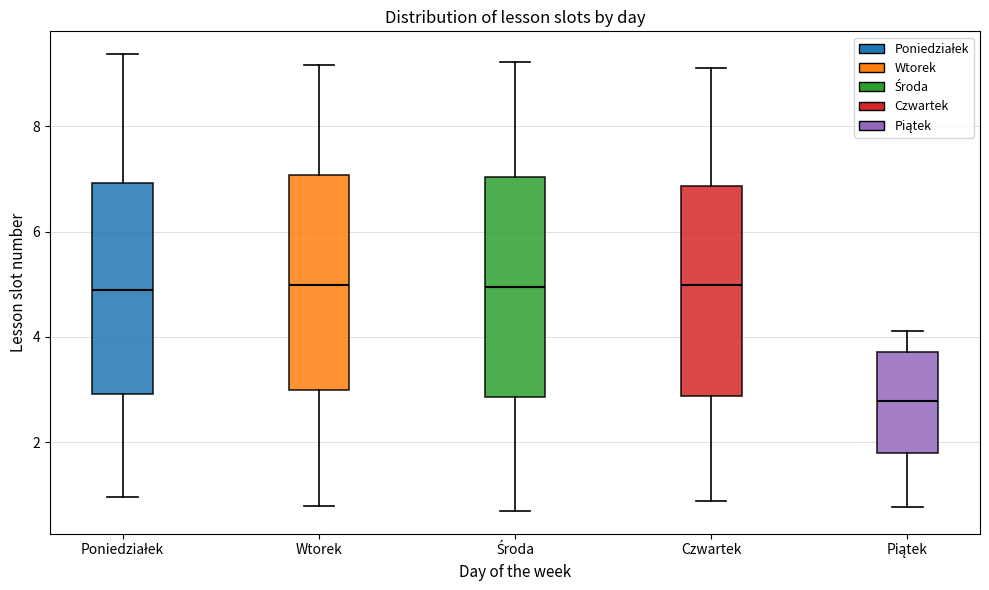

Reading left to right, transcribe this box plot: for each box, give where its median line is, the range the box spans, and where its two whiskers end, as read against the y-axis. The values are not printed on the chart, so give them approximately, as read against the axis.

Poniedziałek: median 4.8, box 3.0 to 7.0, whiskers 1.0 to 9.4
Wtorek: median 5.0, box 3.0 to 7.0, whiskers 0.8 to 9.2
Środa: median 5.0, box 2.8 to 7.0, whiskers 0.6 to 9.2
Czwartek: median 5.0, box 2.8 to 6.8, whiskers 0.8 to 9.2
Piątek: median 2.8, box 1.8 to 3.8, whiskers 0.8 to 4.2